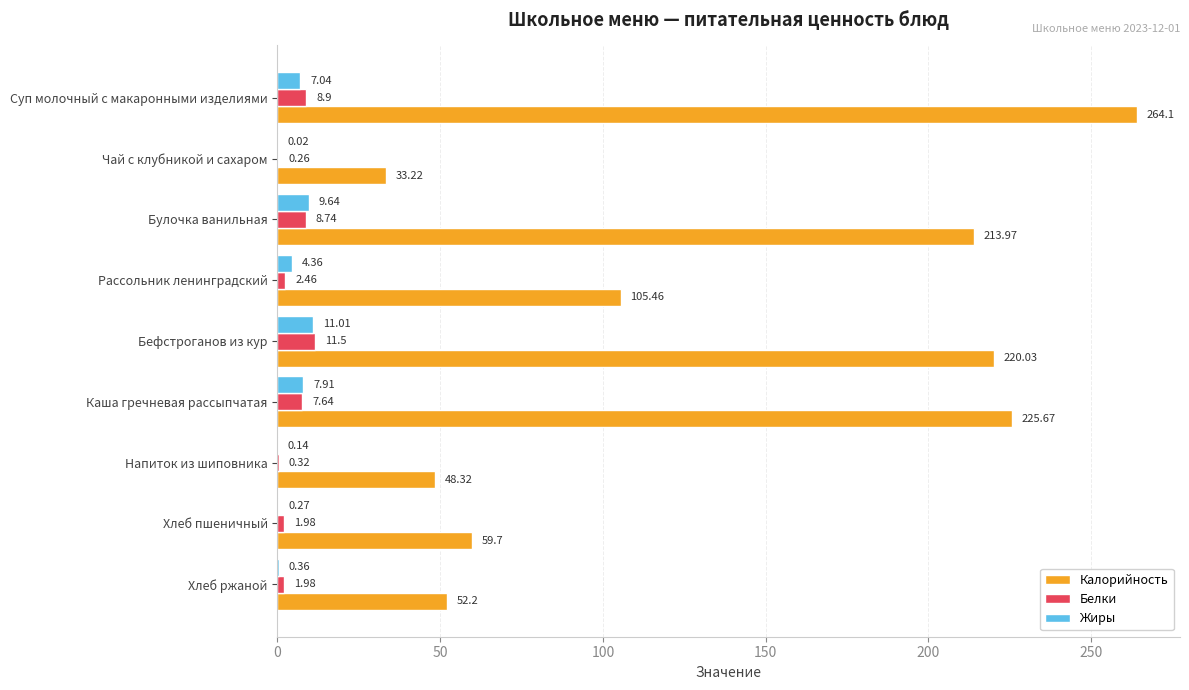

At which label is Белки closest to 5?

Рассольник ленинградский